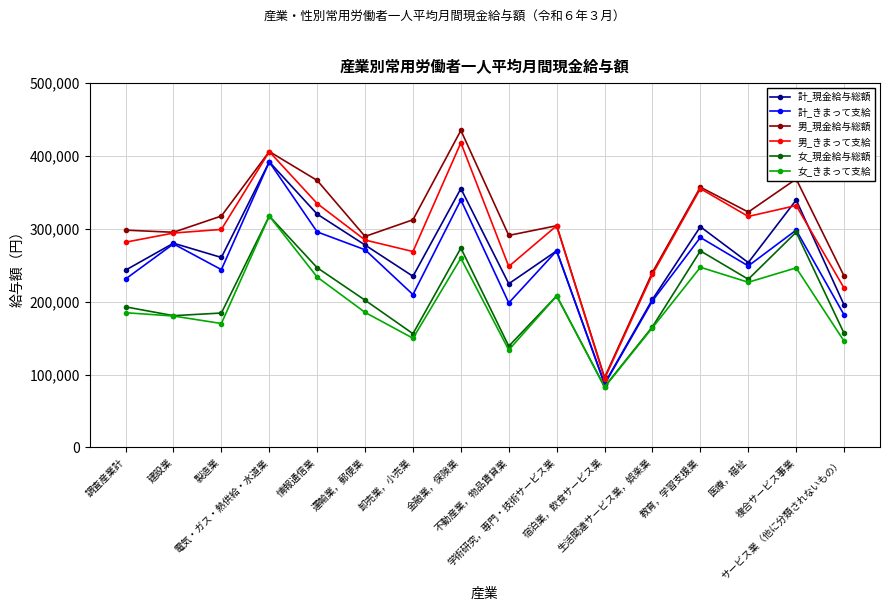

Does the chart display data point markers on the line(s)?

Yes